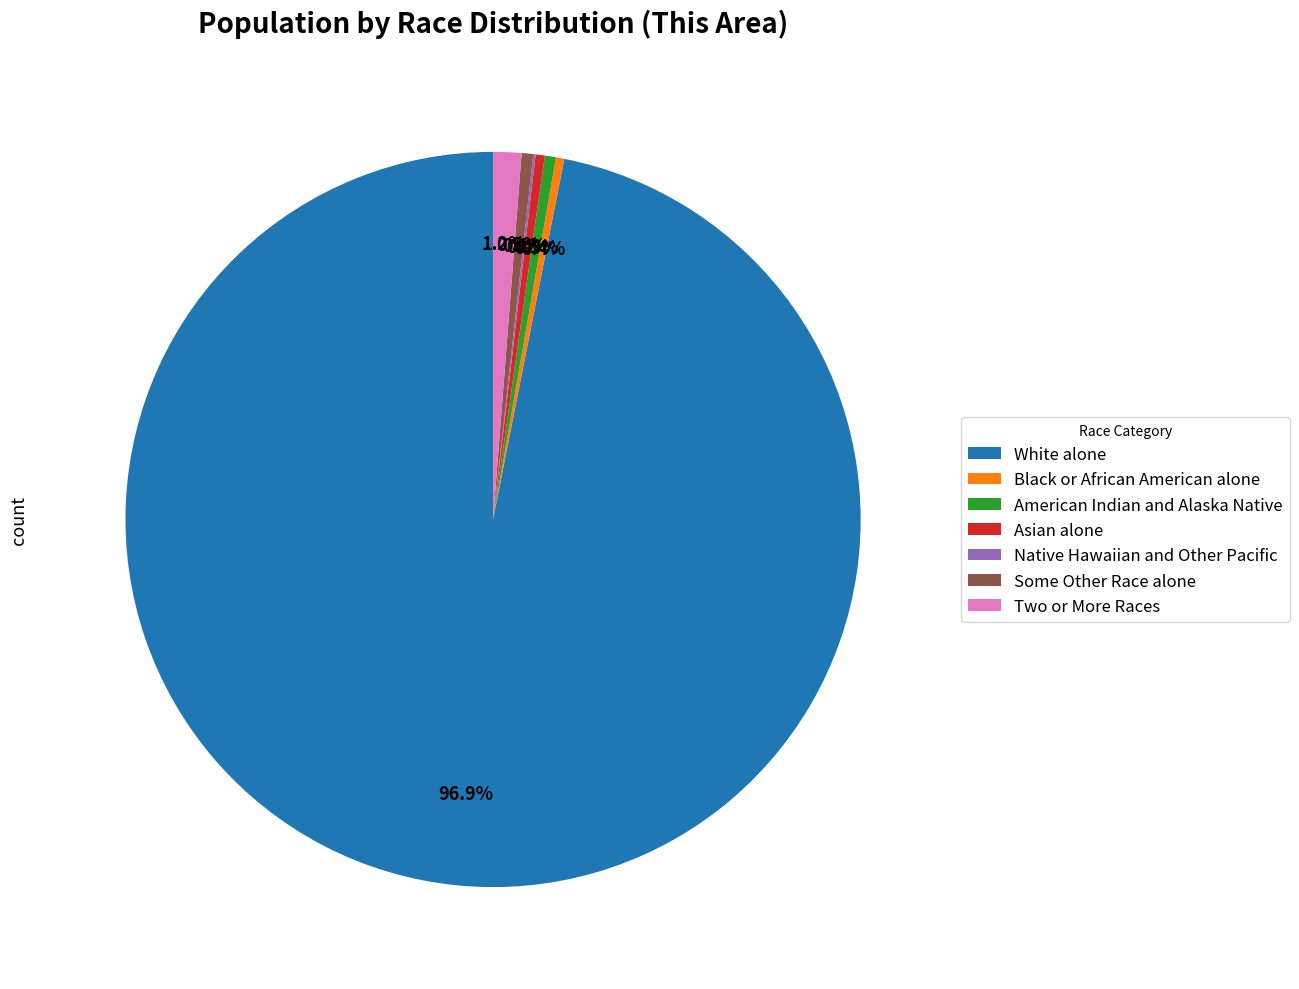

What percentage do Two or More Races and White alone together represent?

98.1%